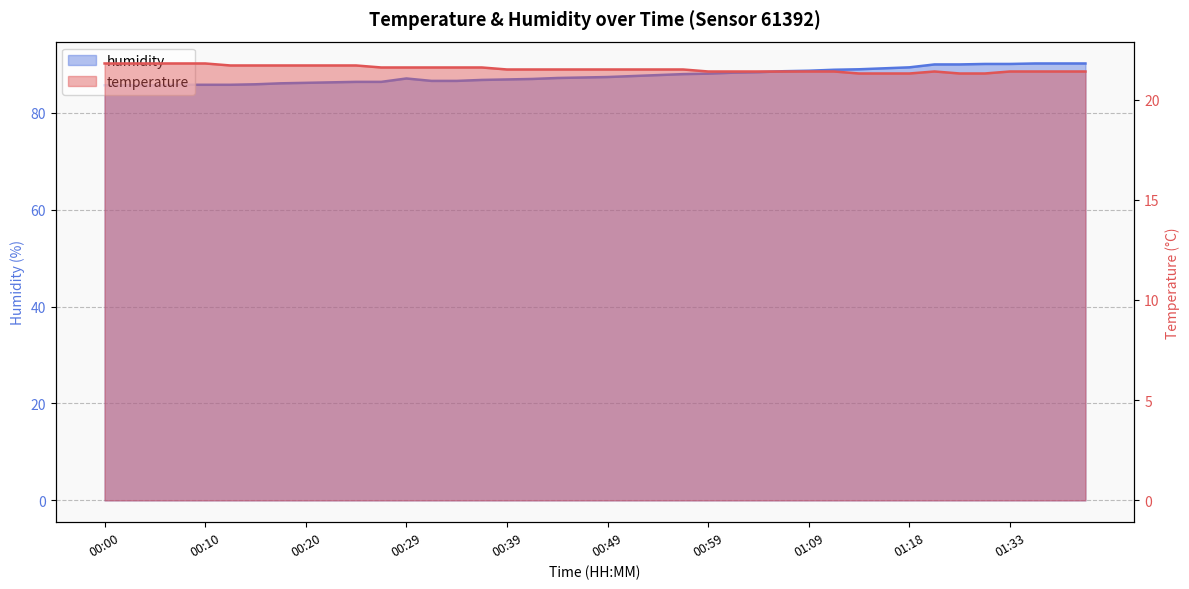

True or false: humidity and temperature intersect in this chart.

False